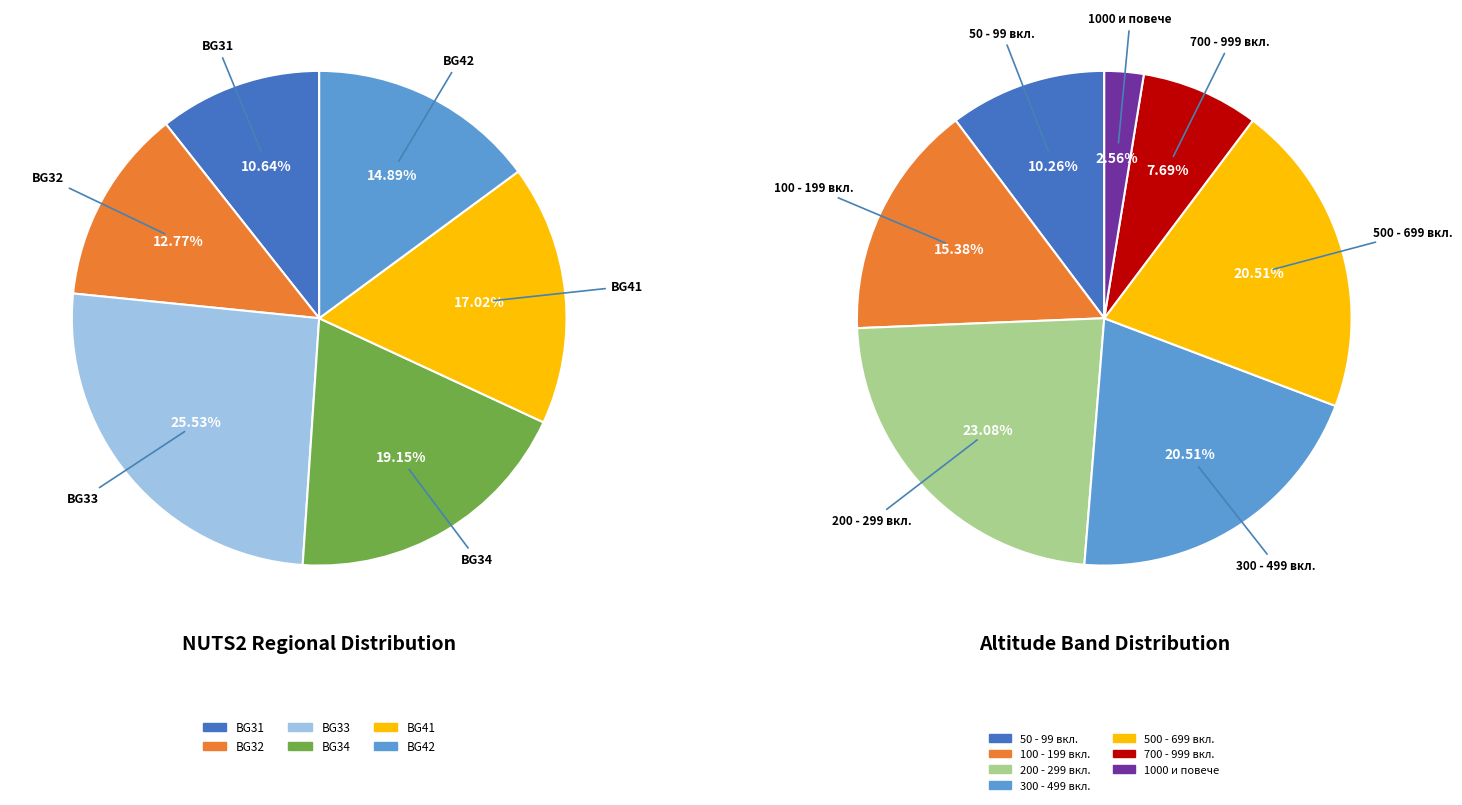

What is the largest slice in the pie chart?

BG33